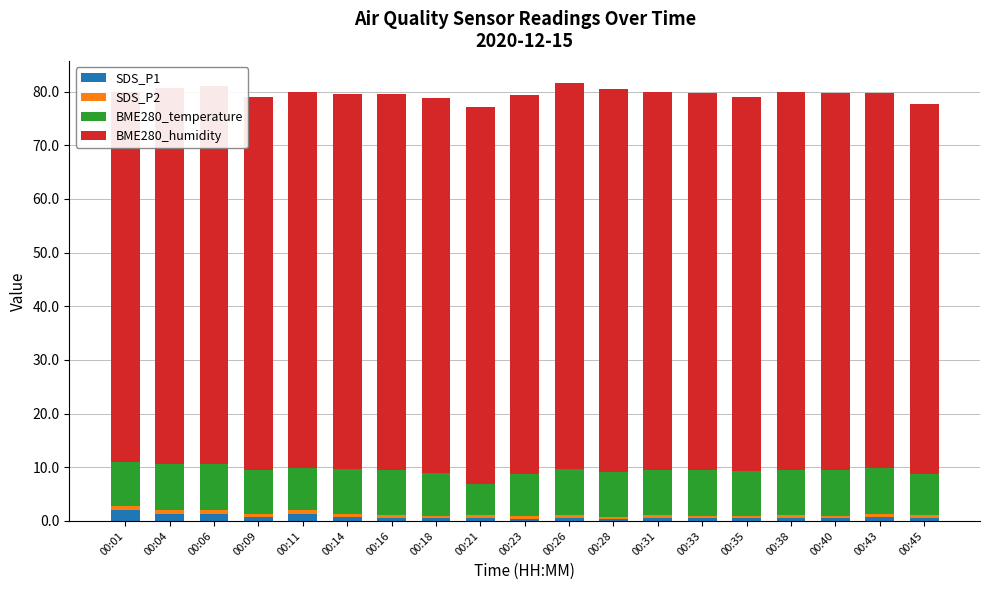

How many series are shown in this chart?

4